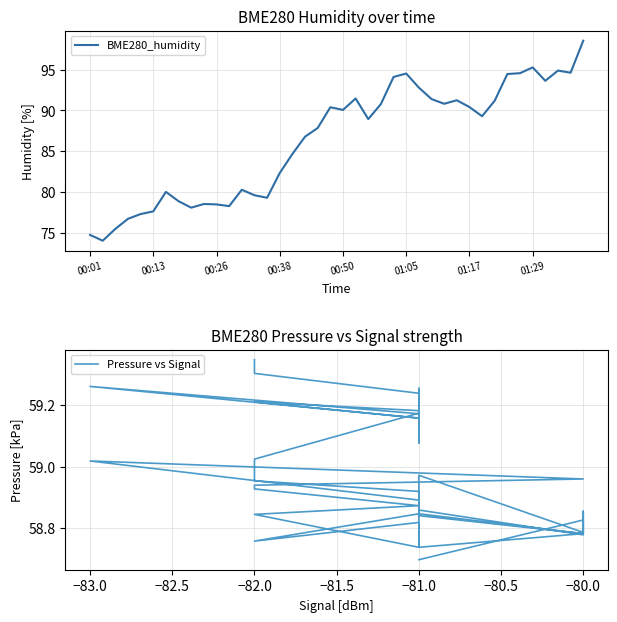

The value of BME280_humidity at 00:38 is 82.3. True or false?

True